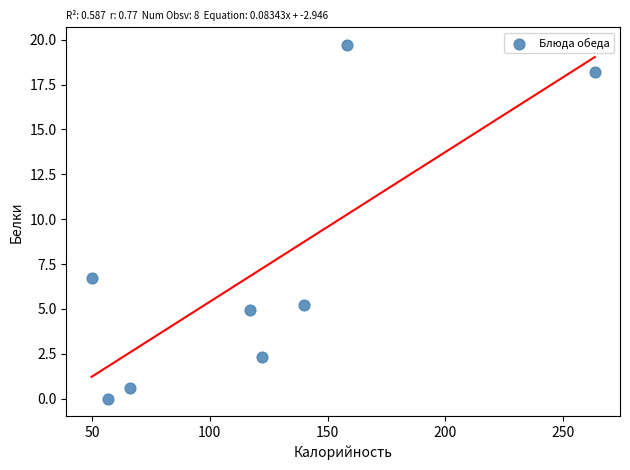

What is the range of Y values (max minus min)?

19.7